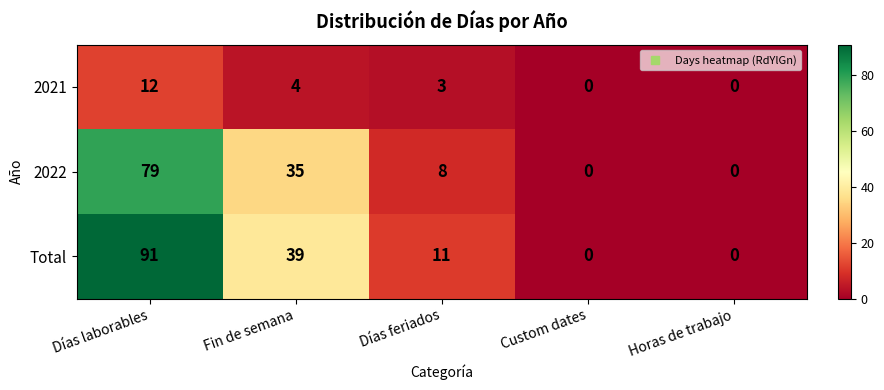

What is the difference between the second highest and minimum values in the 2022 series?

35